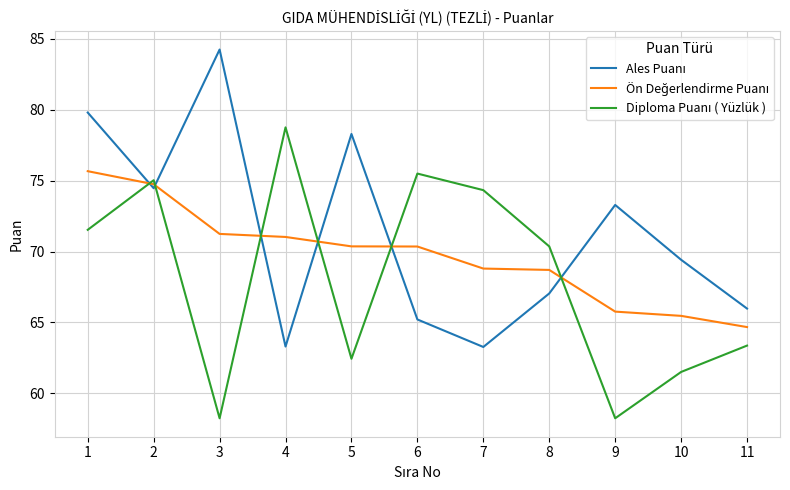

What is the greatest value displayed?

84.3